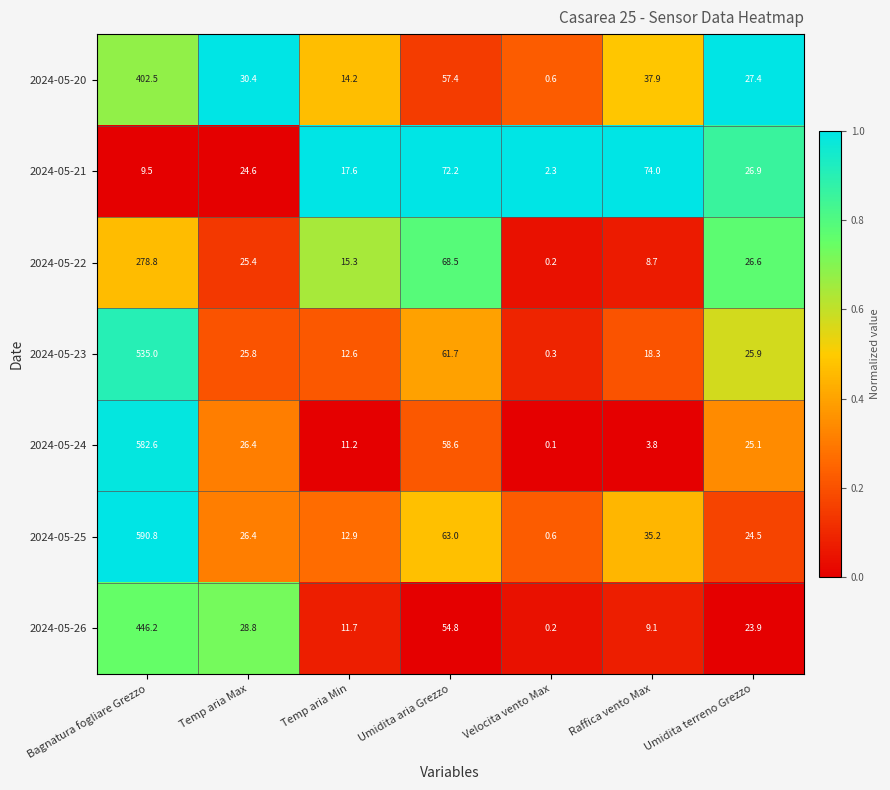

At which label is 2024-05-23 closest to 267?

Umidita aria Grezzo